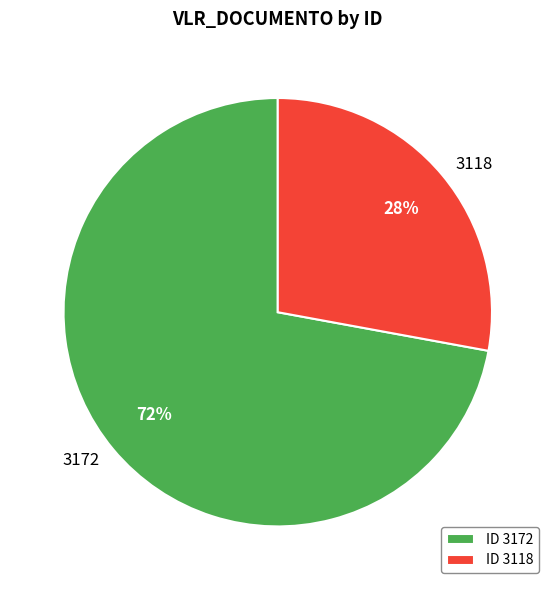

Is there a majority slice in this chart?

Yes